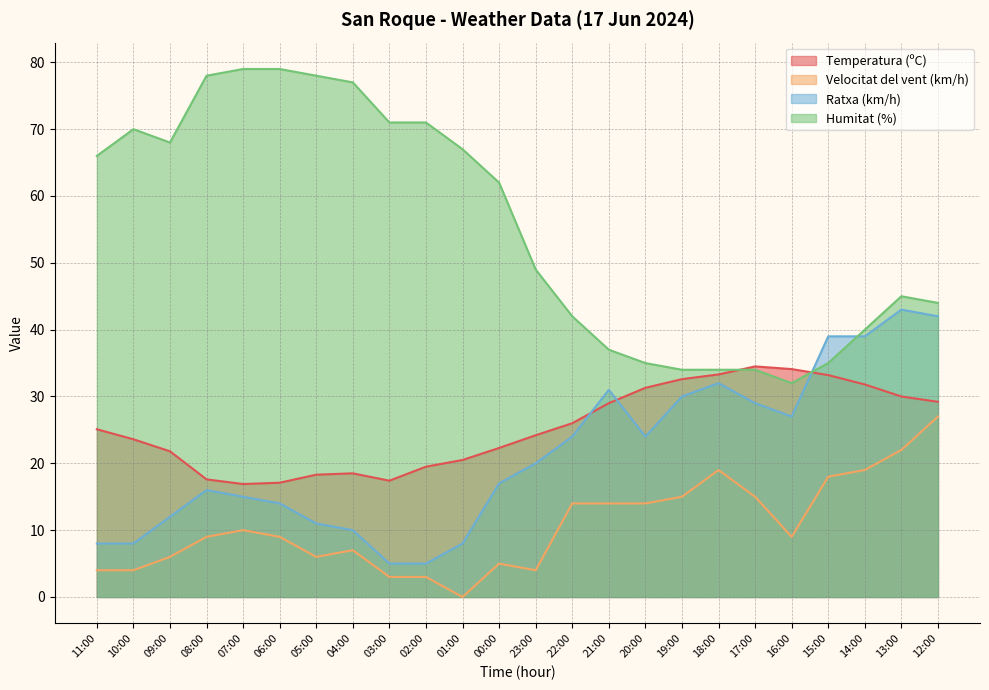

Which series has the largest total across all categories?

Humitat (%)